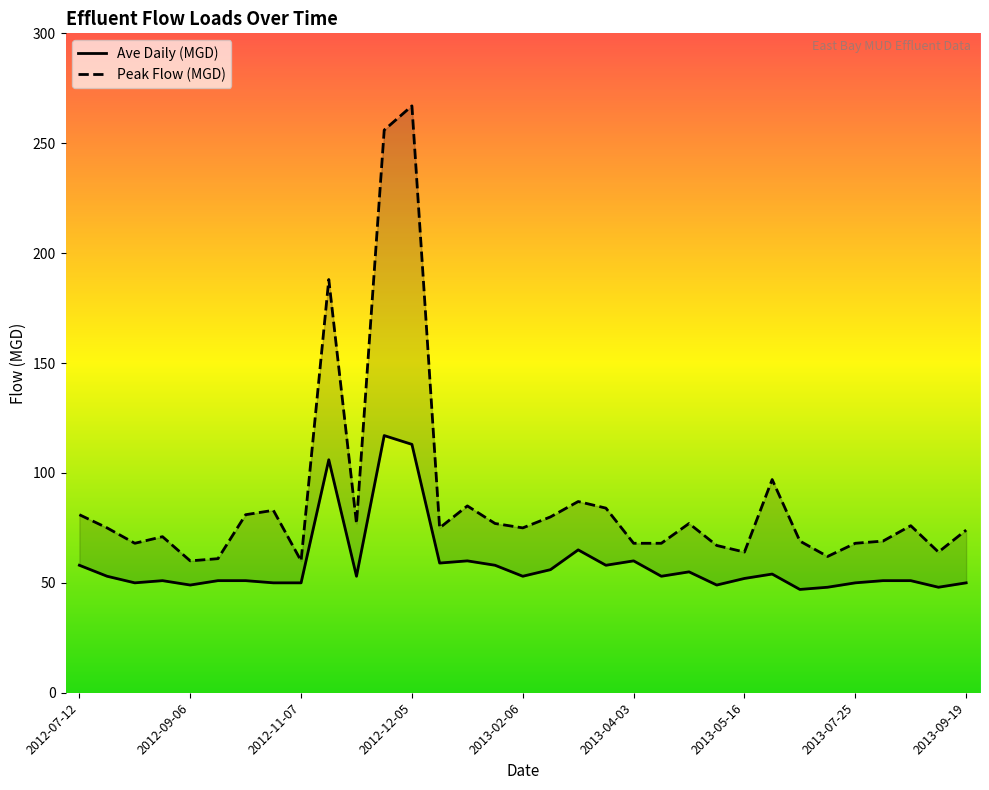

True or false: Ave Daily (MGD) has a value of 71 at 2012-10-18.

False